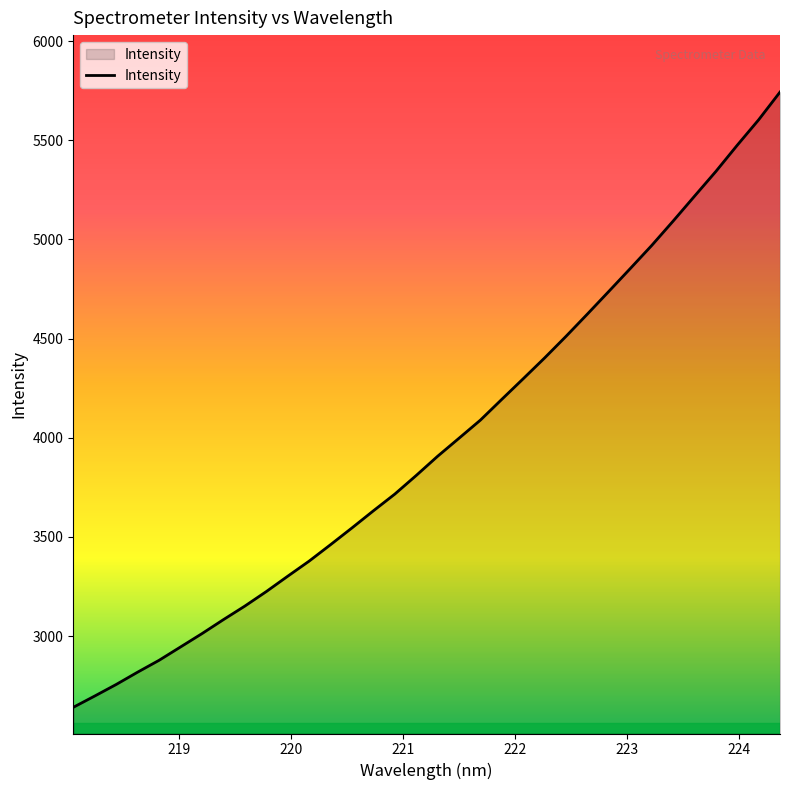

What is the smallest value displayed?

2640.6